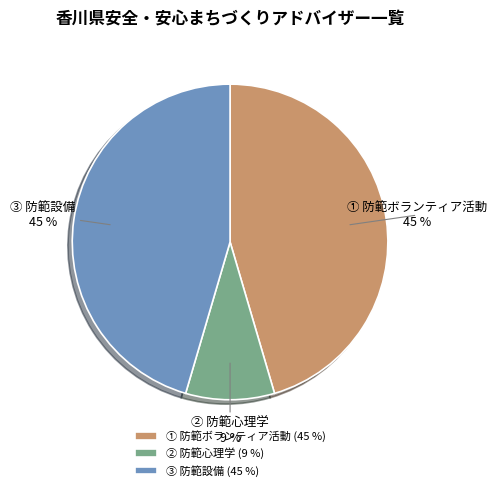

To the nearest percent, what portion does ① represent?

45%